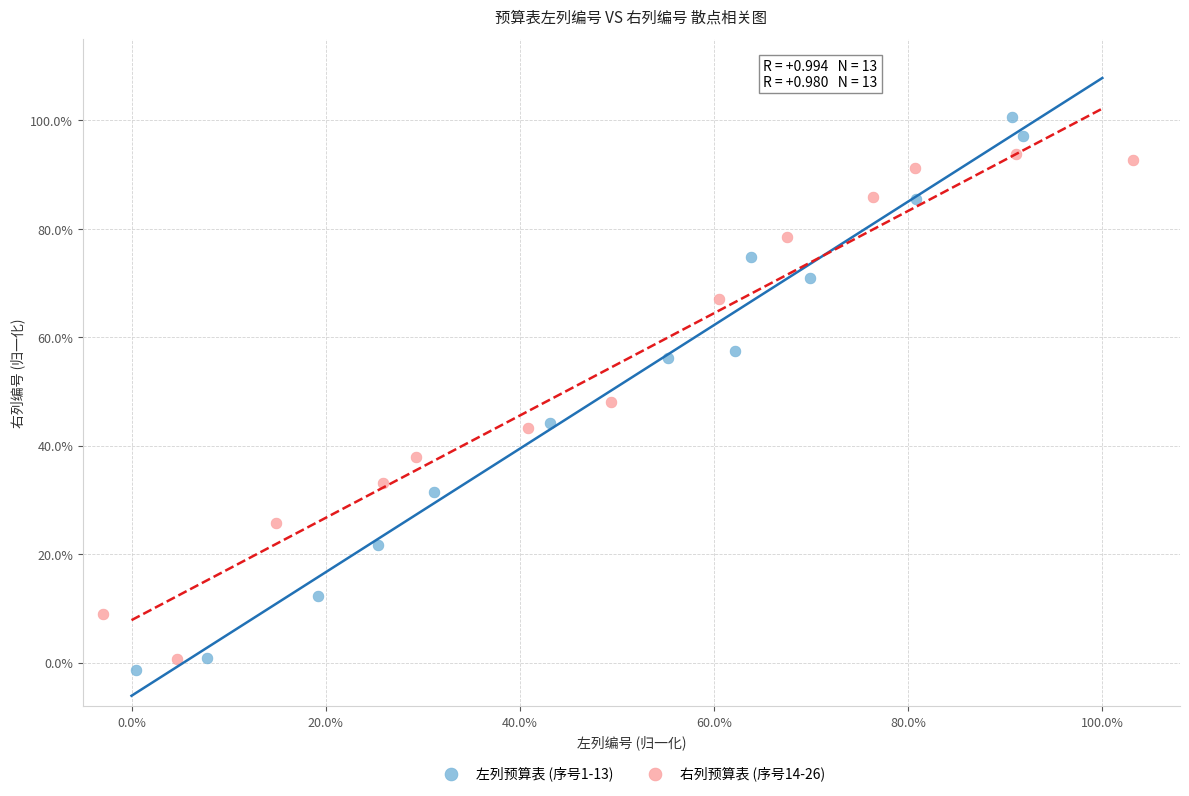

What are all the series names shown in the legend?

左列预算表 (序号1-13), 右列预算表 (序号14-26)